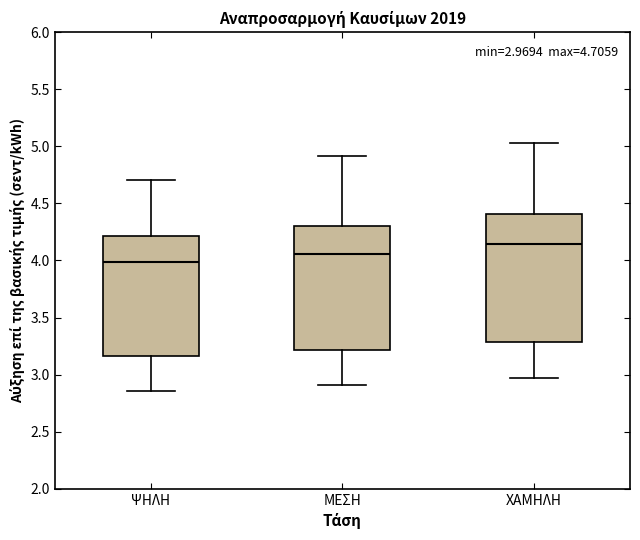

Which box's median line is the highest?

ΧΑΜΗΛΗ